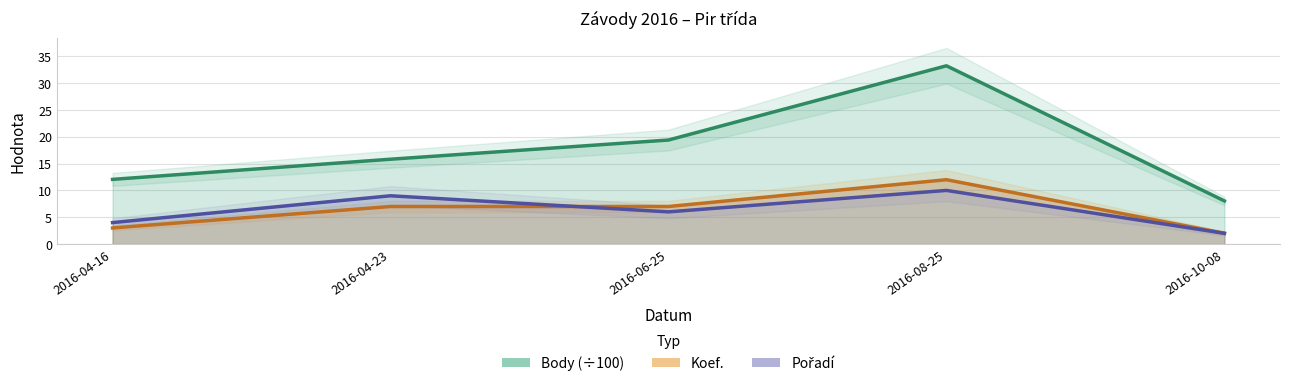

Reading left to right, what are all the values shown in this chart?

Body (÷100): 12.1	15.8	19.4	33.2	8.0
Koef.: 3.0	7.0	7.0	12.0	2.0
Pořadí: 4.0	9.0	6.0	10.0	2.0